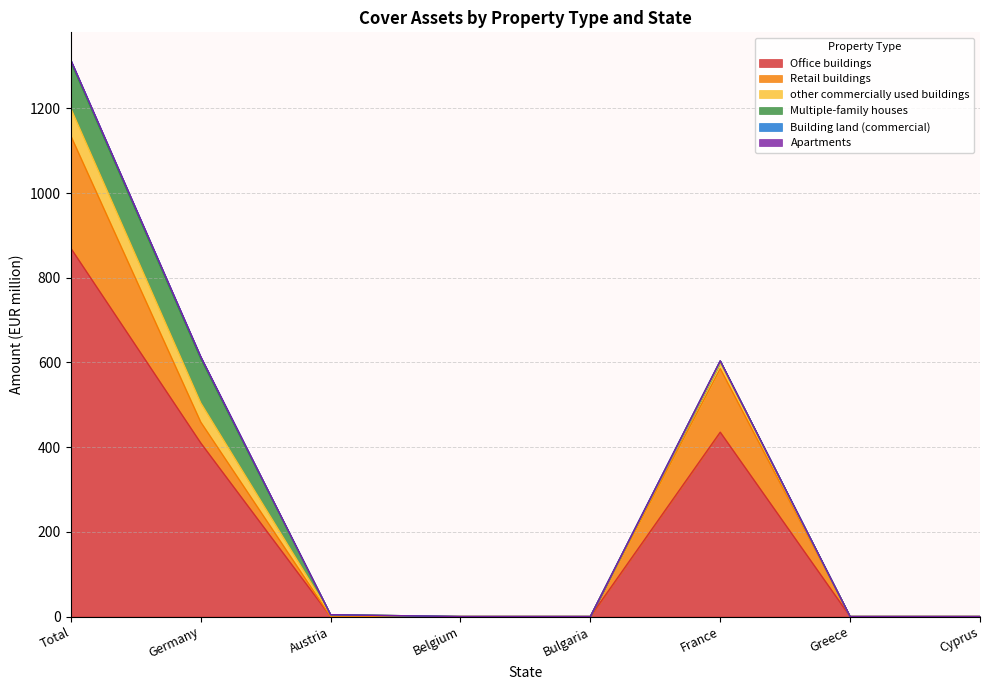

True or false: Multiple-family houses and Building land (commercial) cross at least once.

False